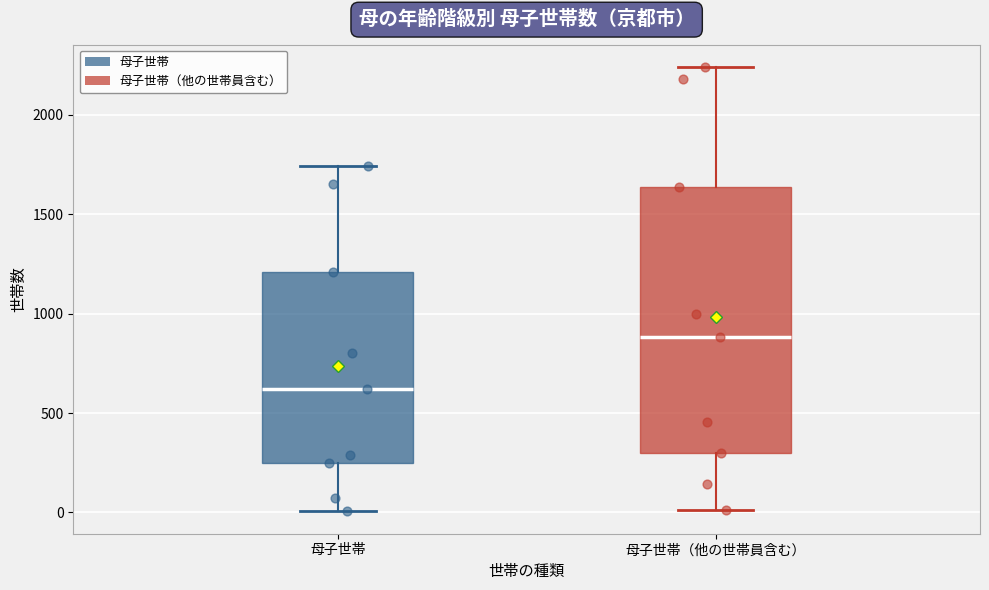

Reading left to right, transcribe this box plot: for each box, give where its median line is, the range the box spans, and where its two whiskers end, as read against the y-axis. The values are not printed on the chart, so give them approximately, as read against the axis.

母子世帯: median 600, box 250 to 1200, whiskers 0 to 1750
母子世帯（他の世帯員含む）: median 900, box 300 to 1650, whiskers 0 to 2250